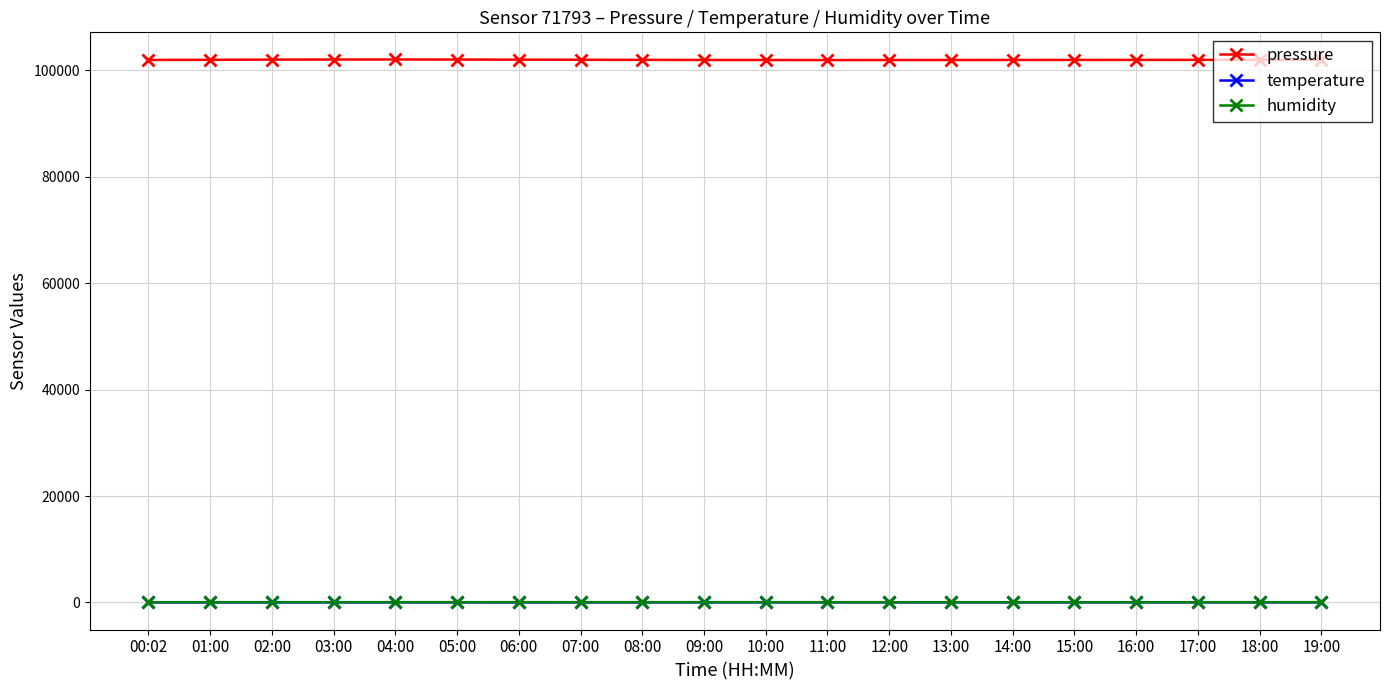

True or false: pressure has more than 0 interior local peaks.

True